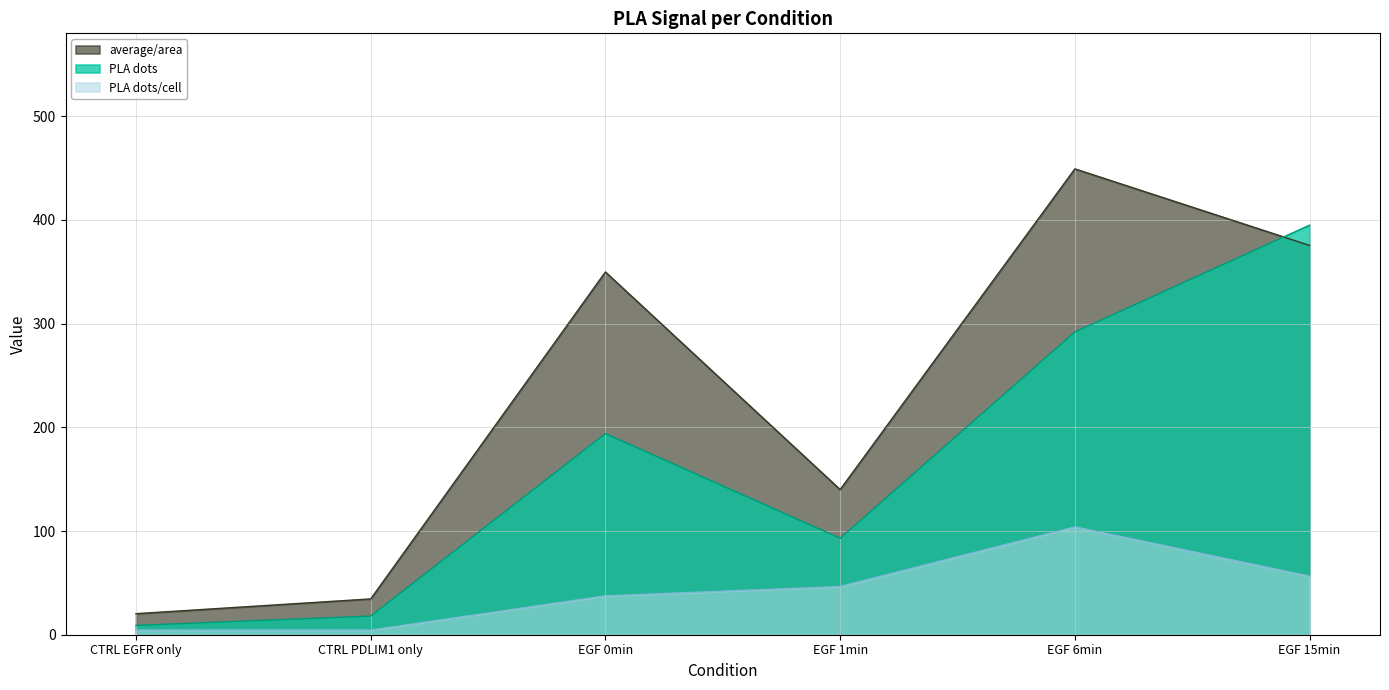

How many distinct data groups are displayed?

3